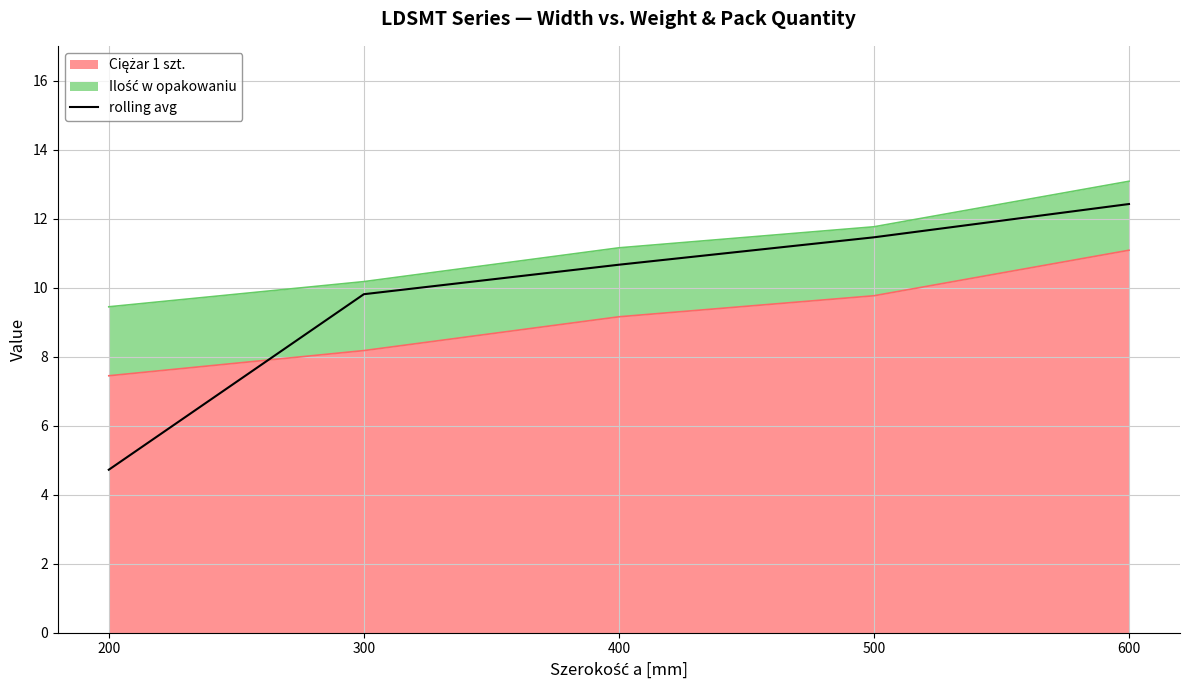

The chart shows a value of 15.5 at 500. True or false?

False